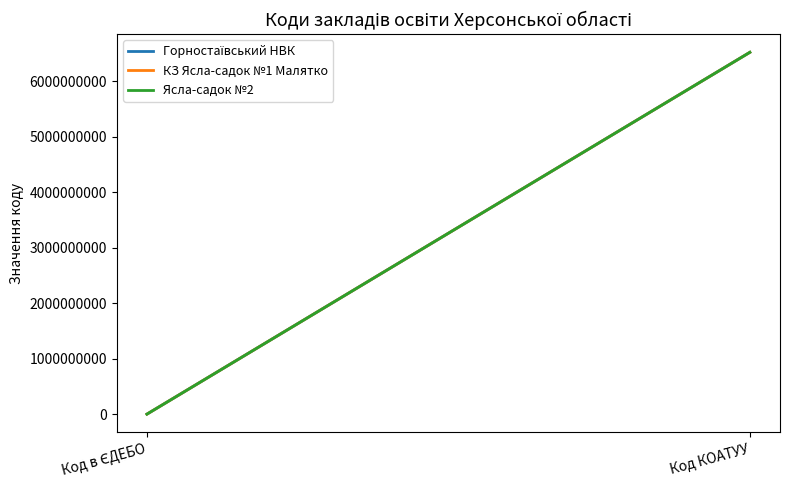

Rank the categories by КЗ Ясла-садок №1 Малятко value from highest to lowest.

Код КОАТУУ, Код в ЄДЕБО